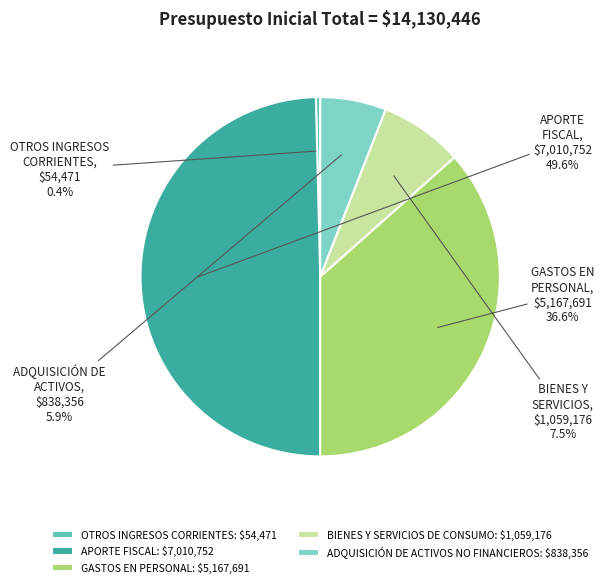

Does any single category account for the majority?

No